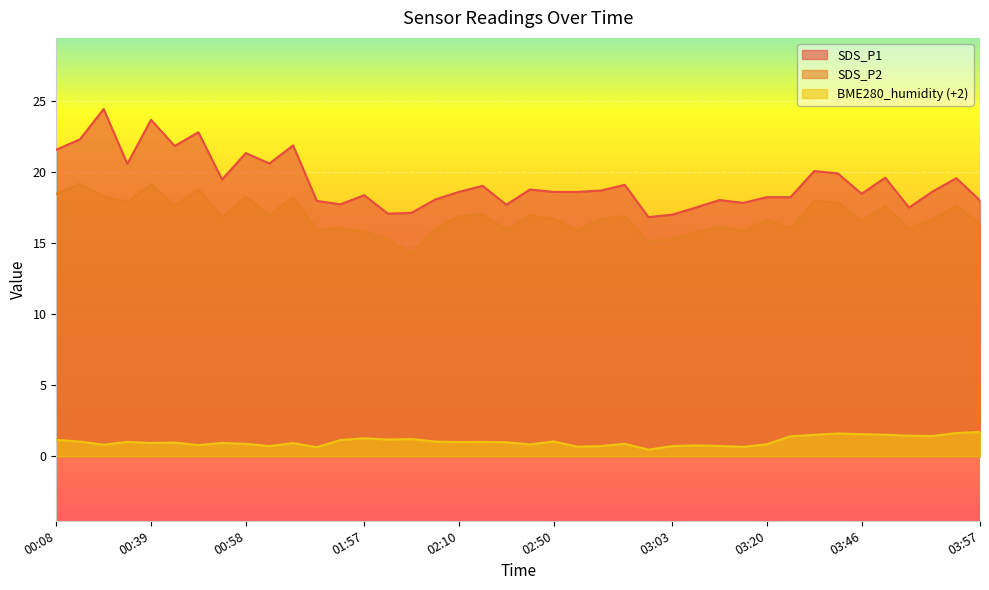

Where is the first local maximum for BME280_humidity?

00:37